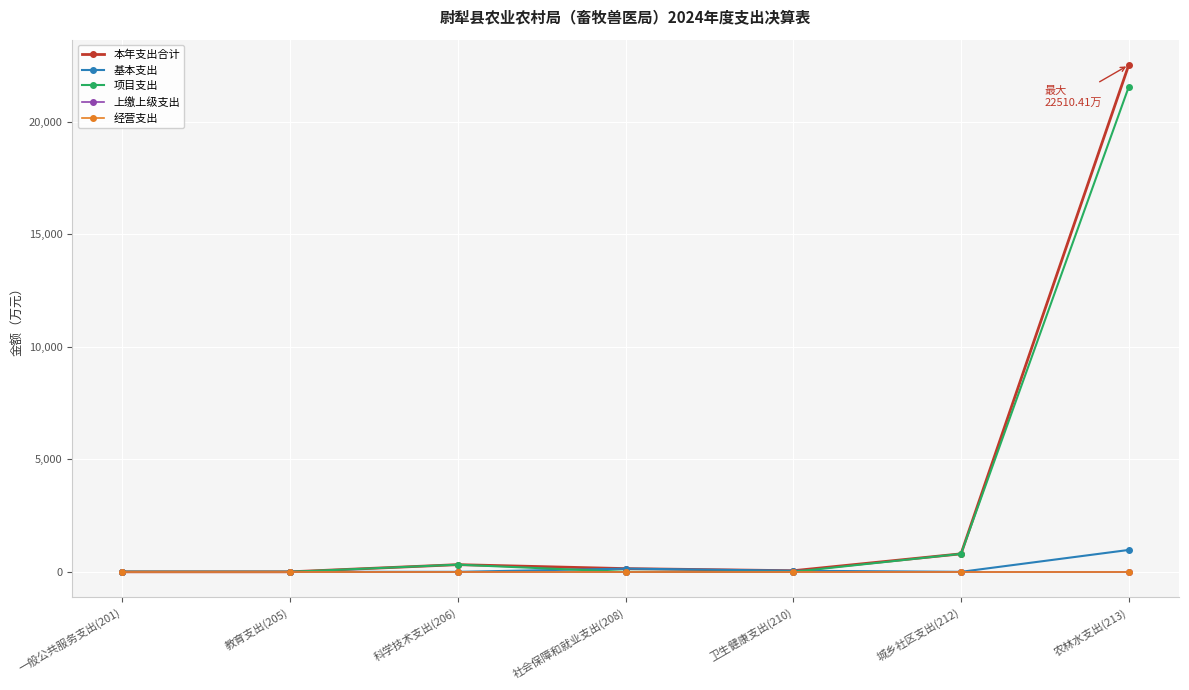

Is this an area chart (filled region under the line)?

No